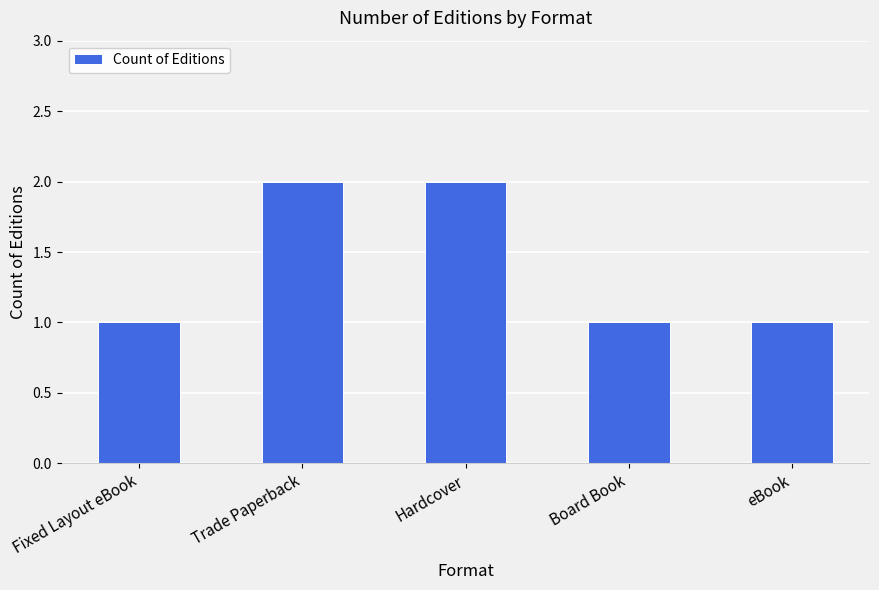

The chart shows a value of 1 at Board Book. True or false?

True